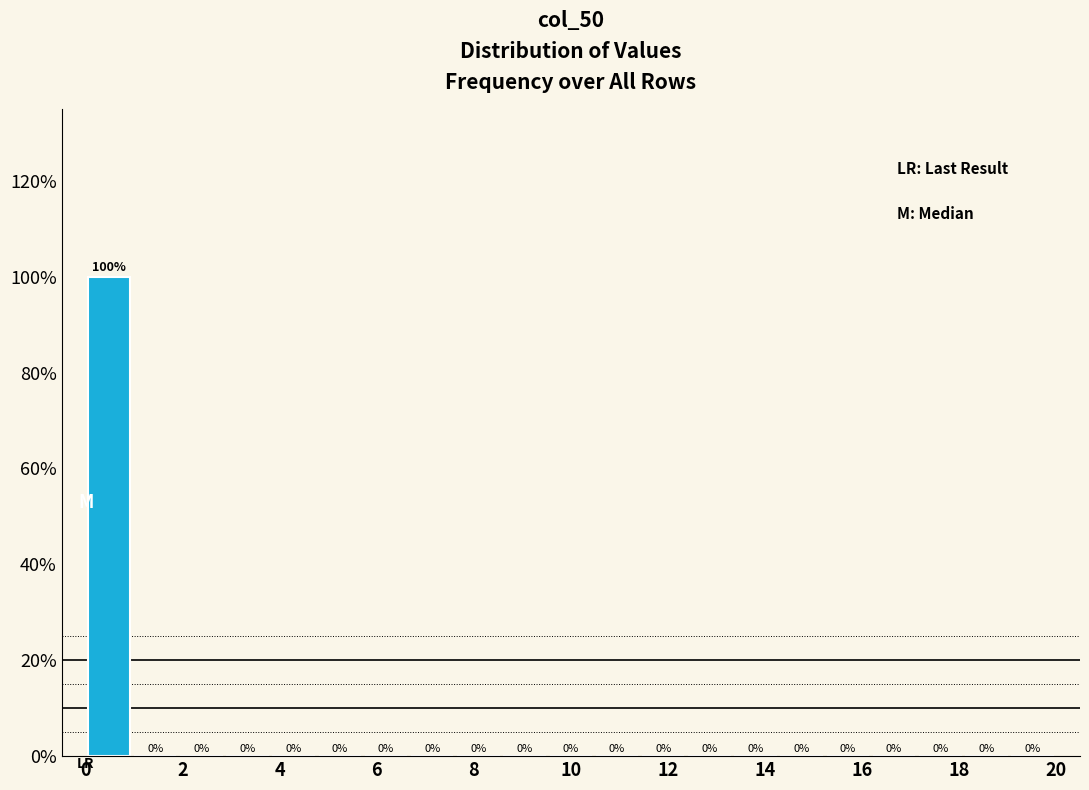

What is the height of the bar covering 0.0 to 1.0 on the x-axis? The bar edges are not printed on the chart, so give them approximately, as read against the axis.

100